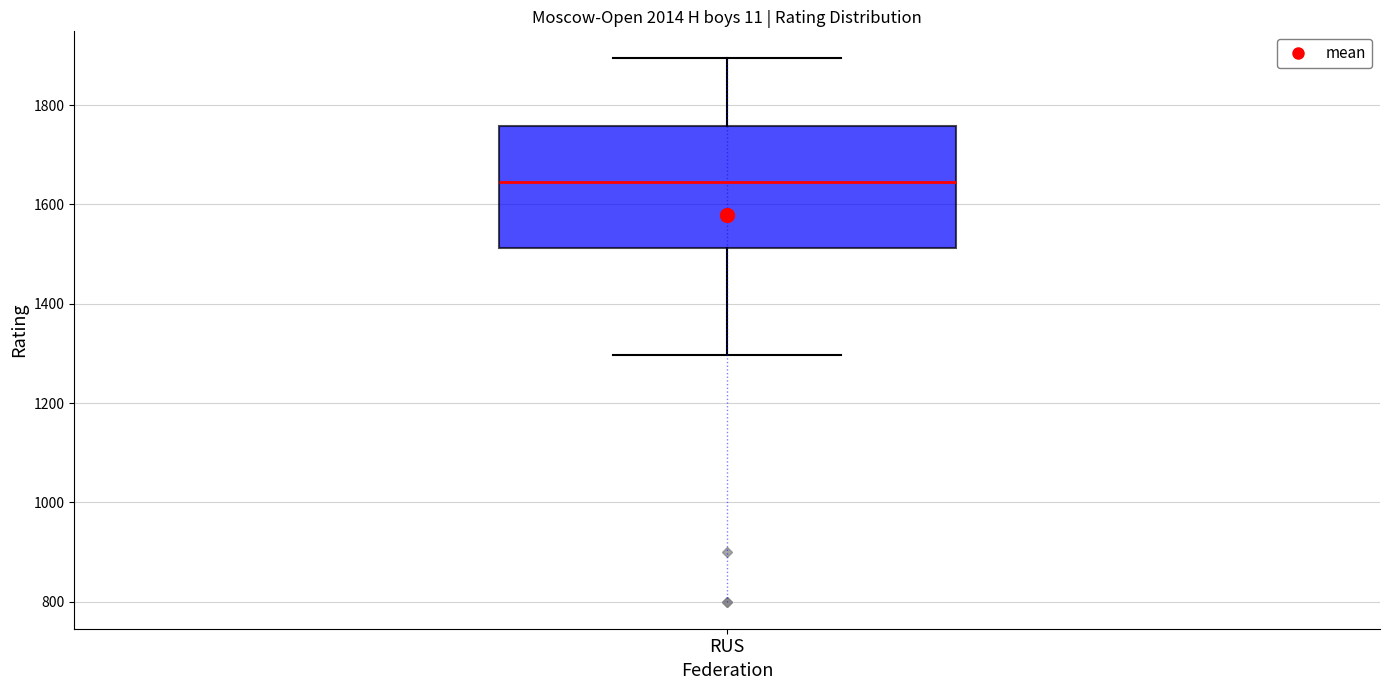

Read this box plot against the y-axis: the position of the median line, the range covered by the box, and the ends of both whiskers. The values are not printed on the chart, so give them approximately, as read against the axis.

median 1640, box 1520 to 1760, whiskers 1300 to 1900